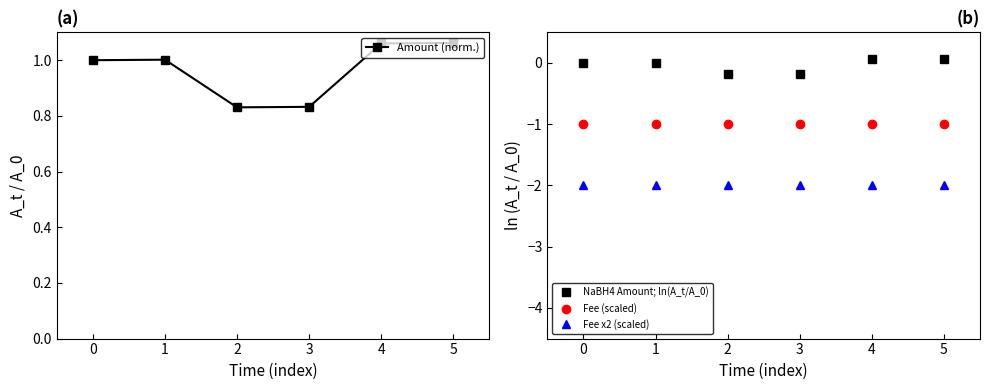

The value of Fee (scaled) at 4 is -1.5. True or false?

False